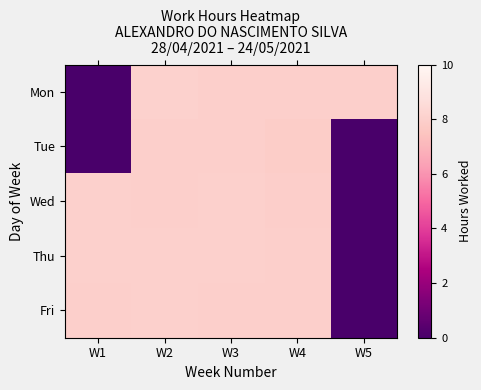

Which series has the widest spread of values?

Mon